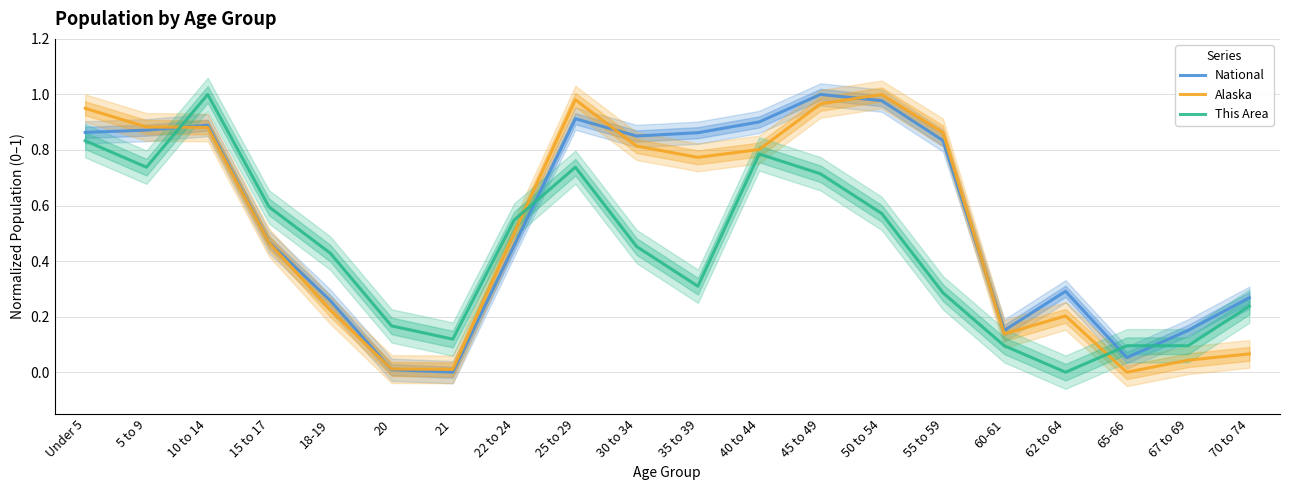

Rank the series by their maximum value, from lowest to highest.

National, Alaska, This Area